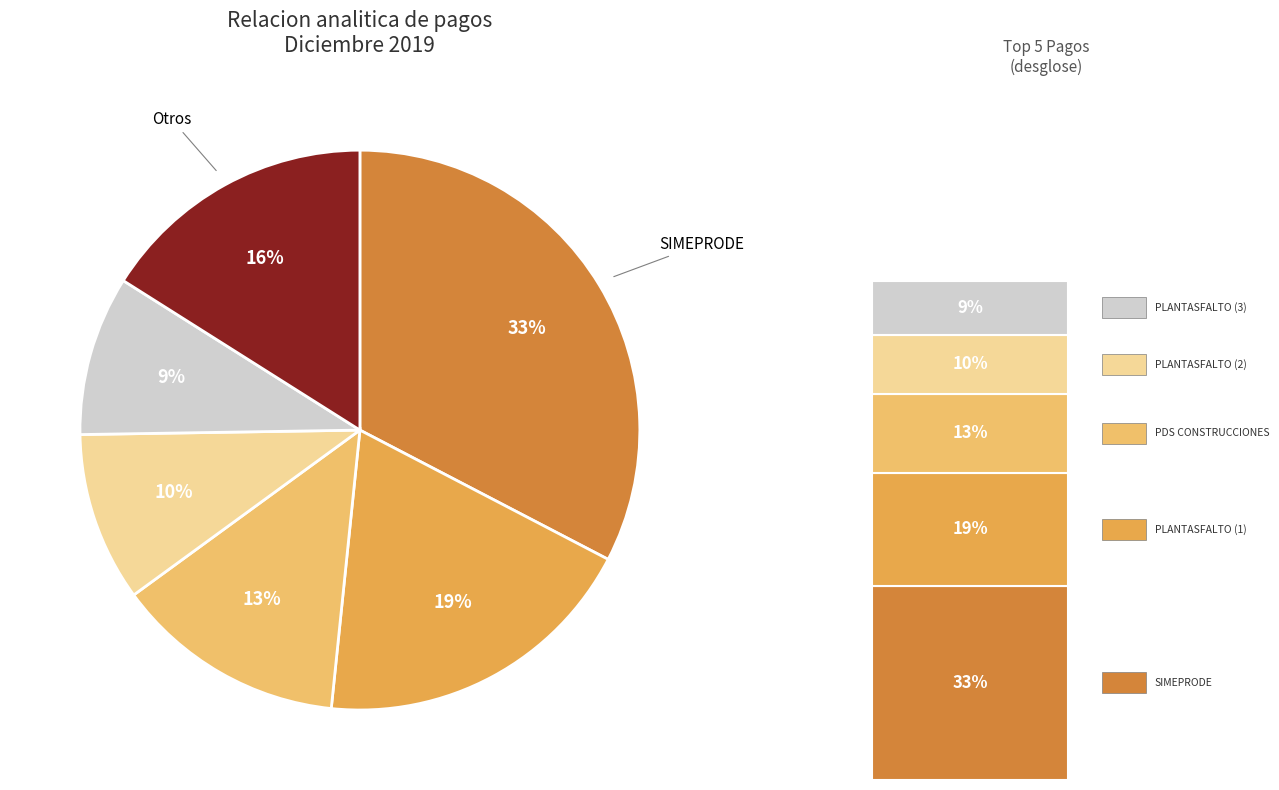

Does any single category account for the majority?

No